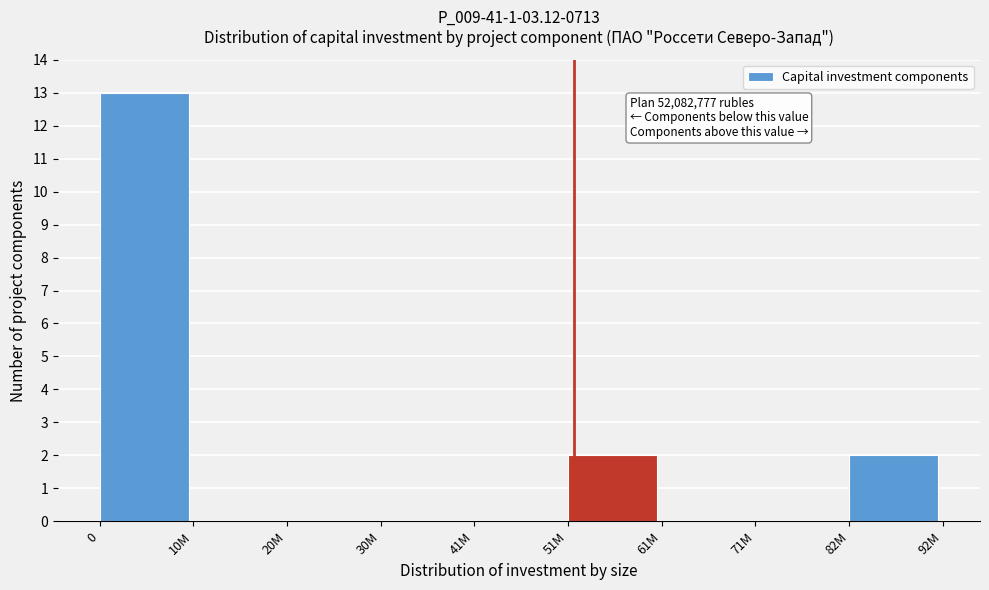

Reading right to left, transcribe all the data shown in this chart.

82M=2	71M=0	61M=0	51M=2	41M=0	30M=0	20M=0	10M=0	0=13